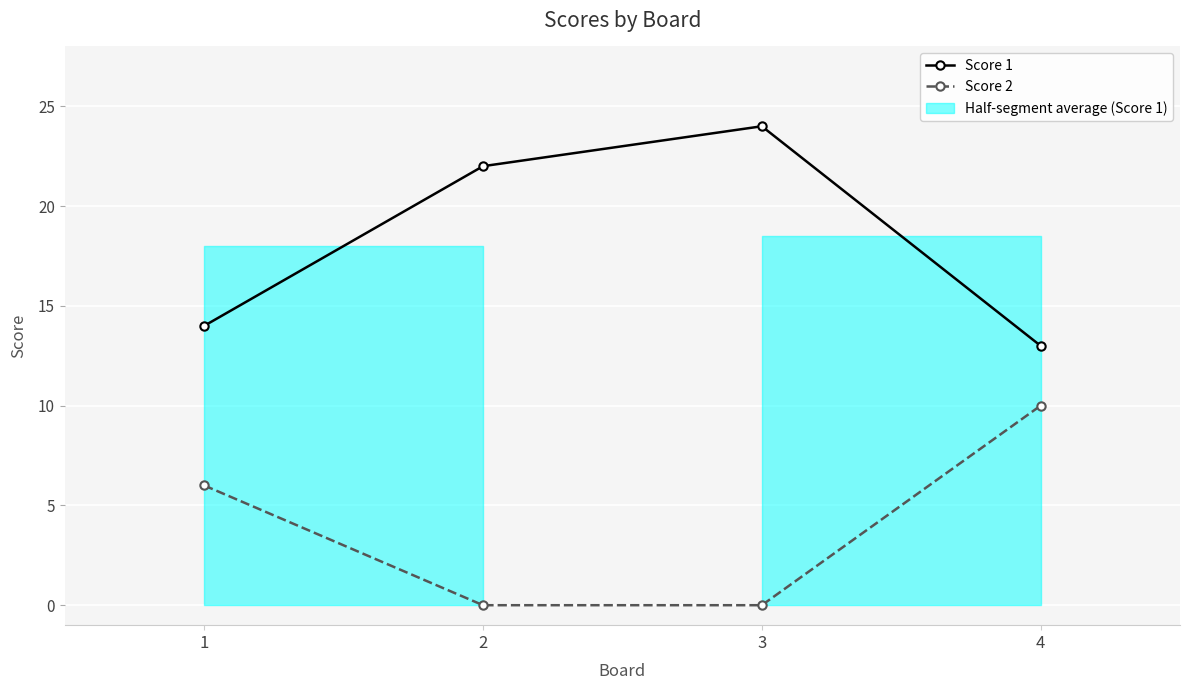

True or false: Score 1 and Score 2 cross at least once.

False